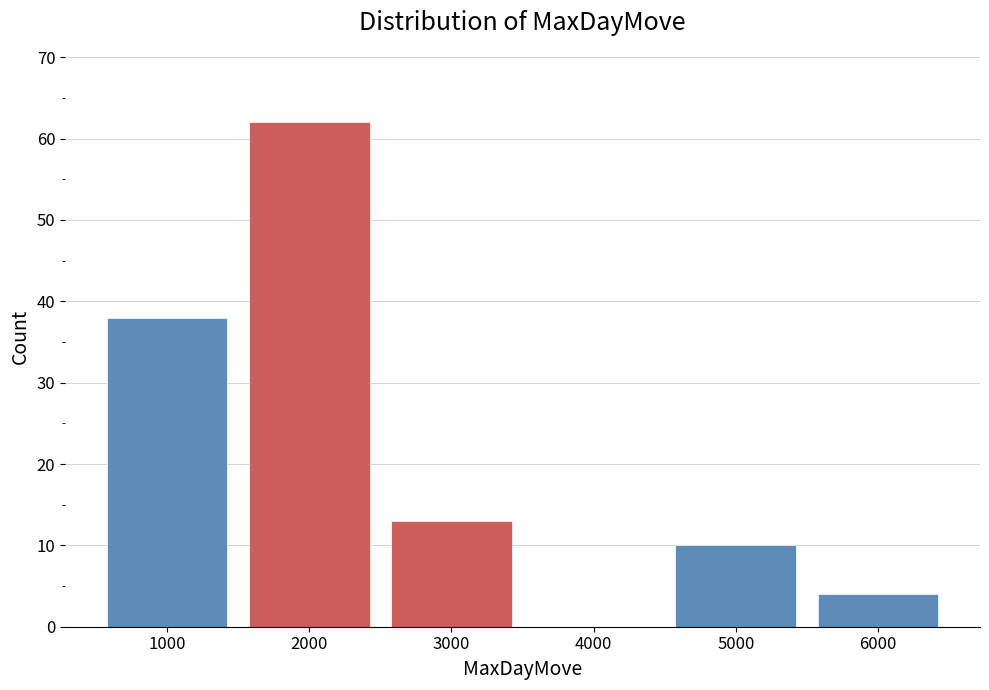

Reading left to right, extract all data points from this chart.

1000=38	2000=62	3000=13	4000=0	5000=10	6000=4